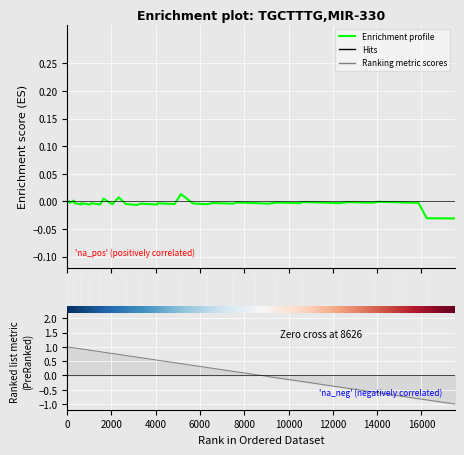

What position from the left is 30?

31